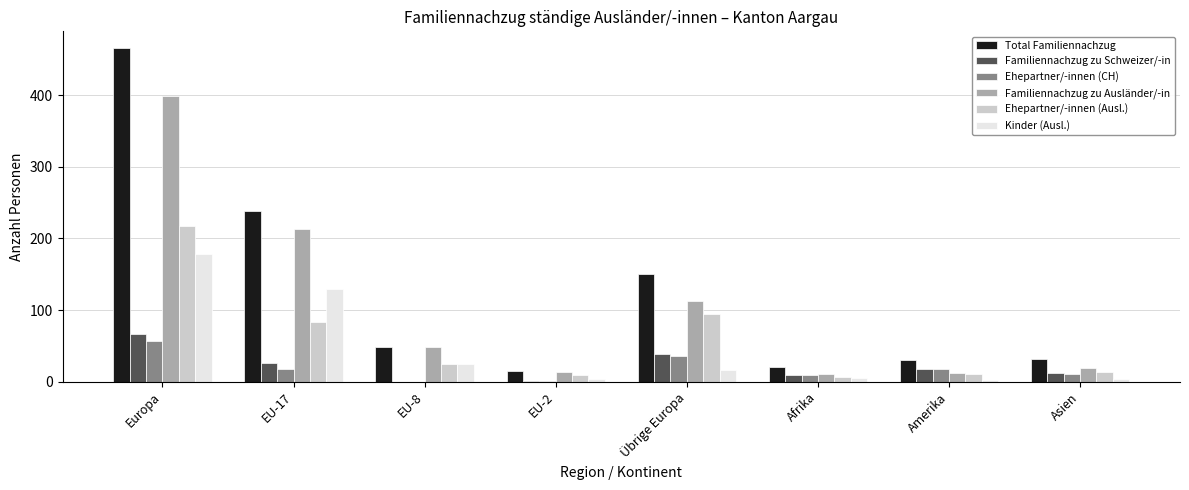

What are all the series names shown in the legend?

Total Familiennachzug, Familiennachzug zu Schweizer/-in, Ehepartner/-innen (CH), Familiennachzug zu Ausländer/-in, Ehepartner/-innen (Ausl.), Kinder (Ausl.)